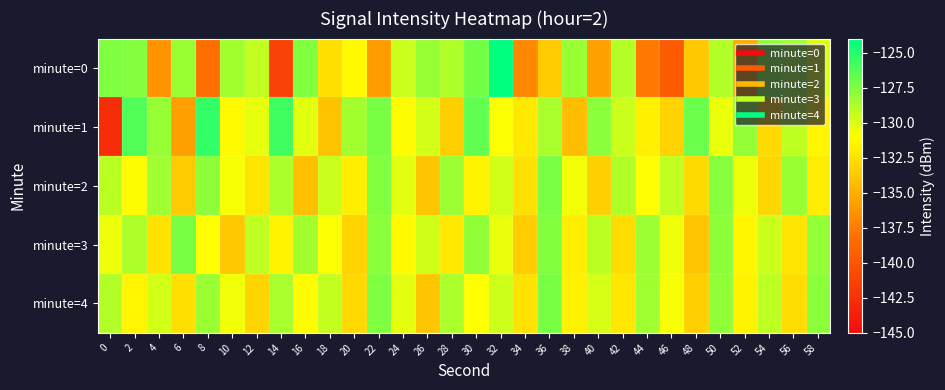

Rank the series at 28 from highest to lowest value.

minute=2, minute=4, minute=0, minute=3, minute=1